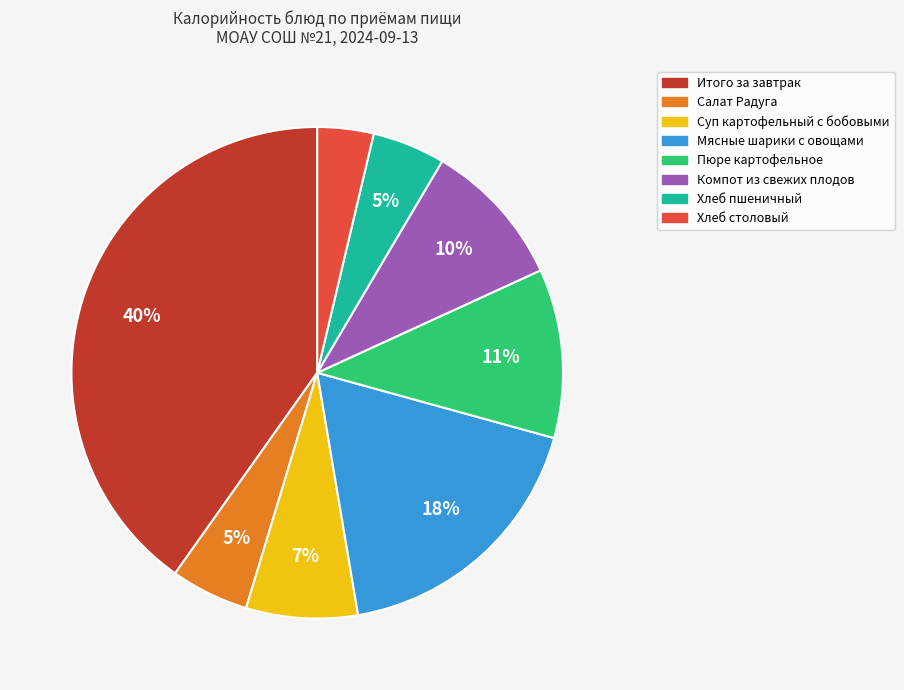

Does Хлеб пшеничный account for over 50% of the chart?

No